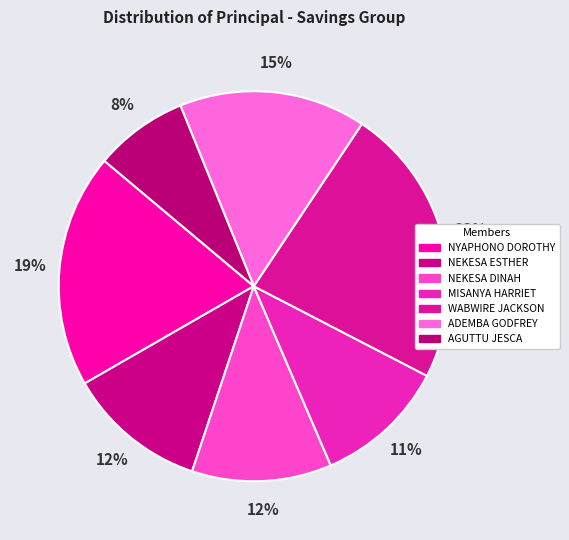

How many segments does this pie chart have?

7